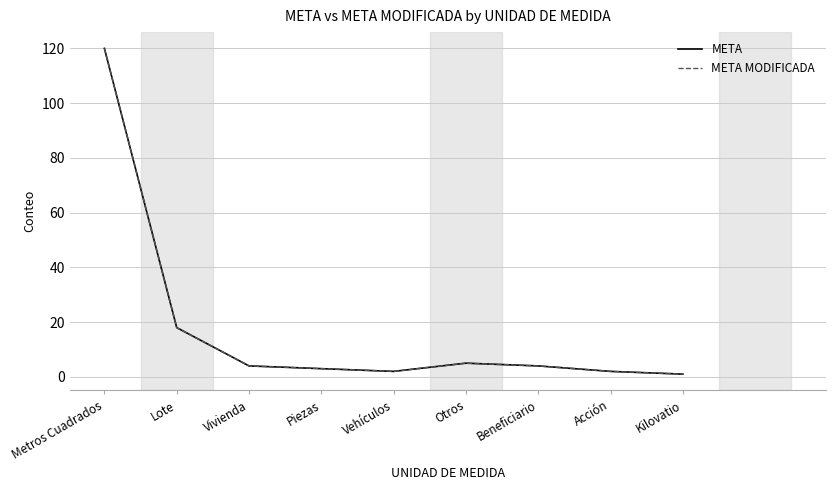

Where does the META series first go above 4?

Metros Cuadrados